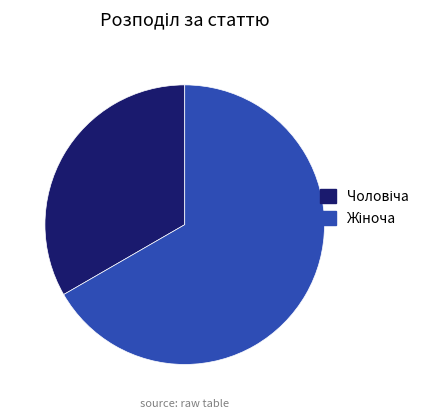

How many segments does this pie chart have?

2